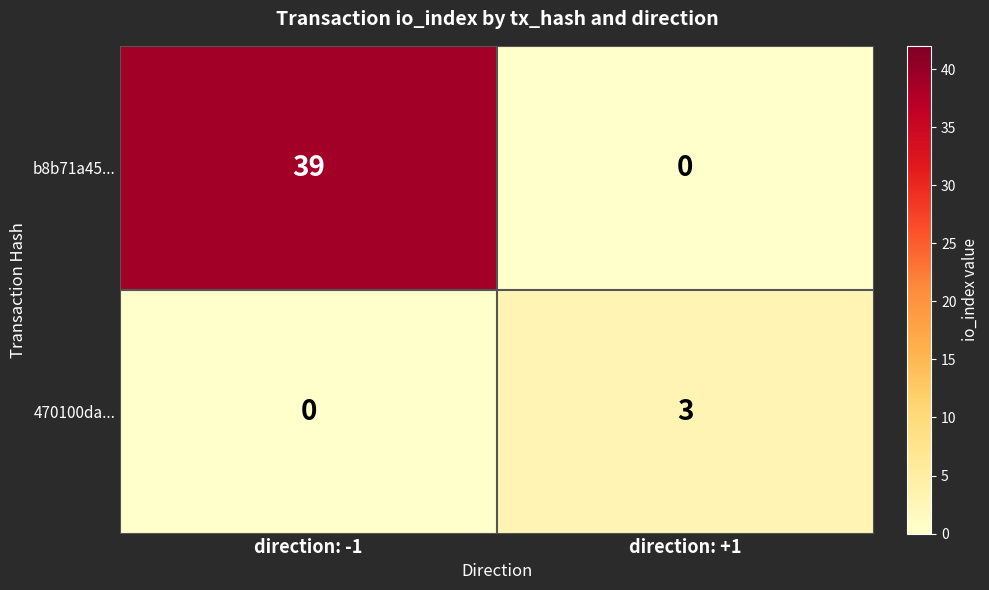

Which category has the highest value across all series?

direction: -1